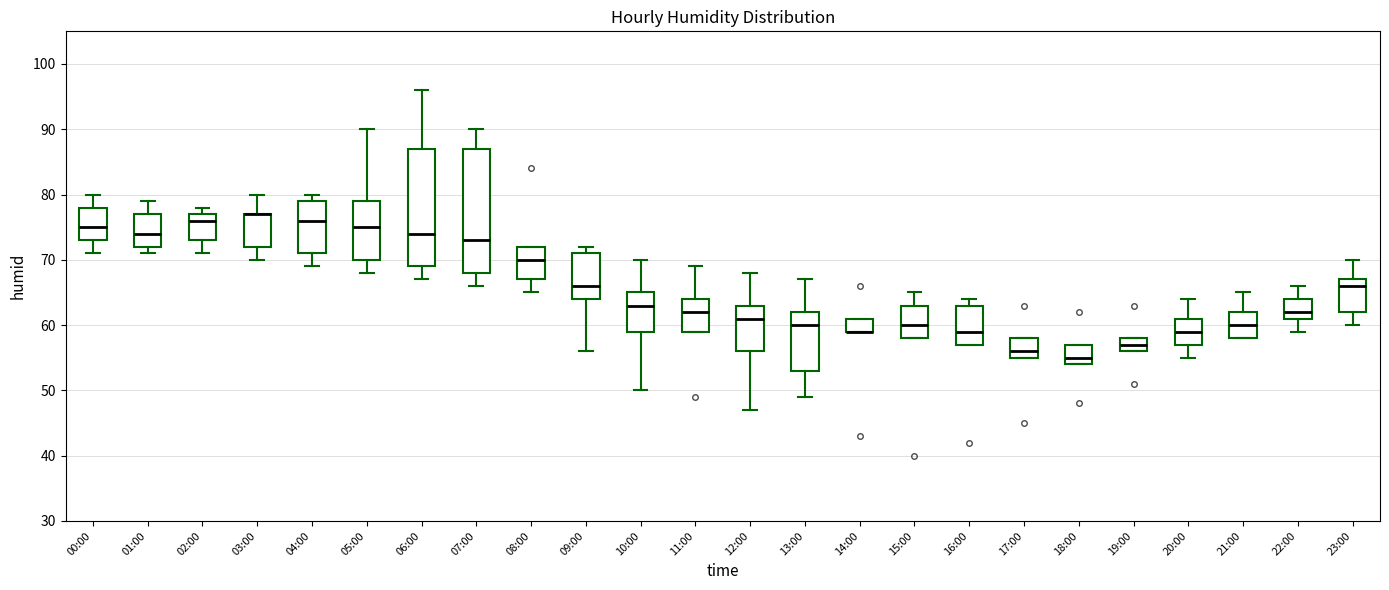

Where is the upper edge of the box for 15:00 on the y-axis? The values are not printed on the chart, so give them approximately, as read against the axis.

63